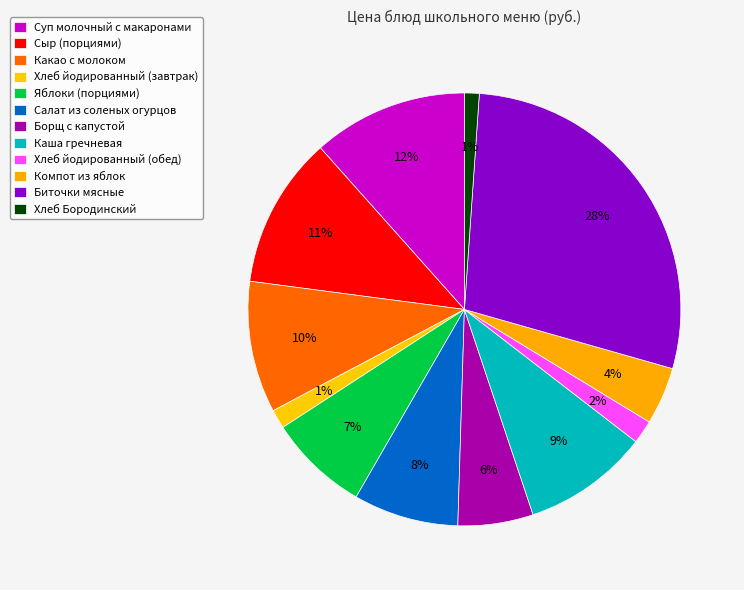

To the nearest percent, what is the average slice percentage?

8%